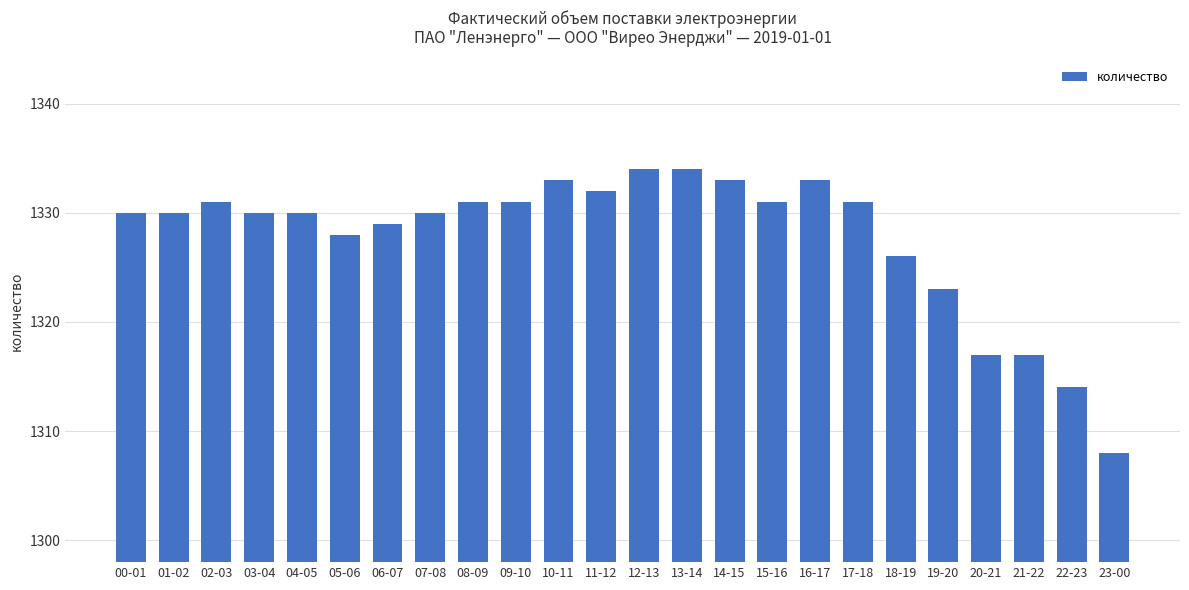

What is the sum of all values?

31866